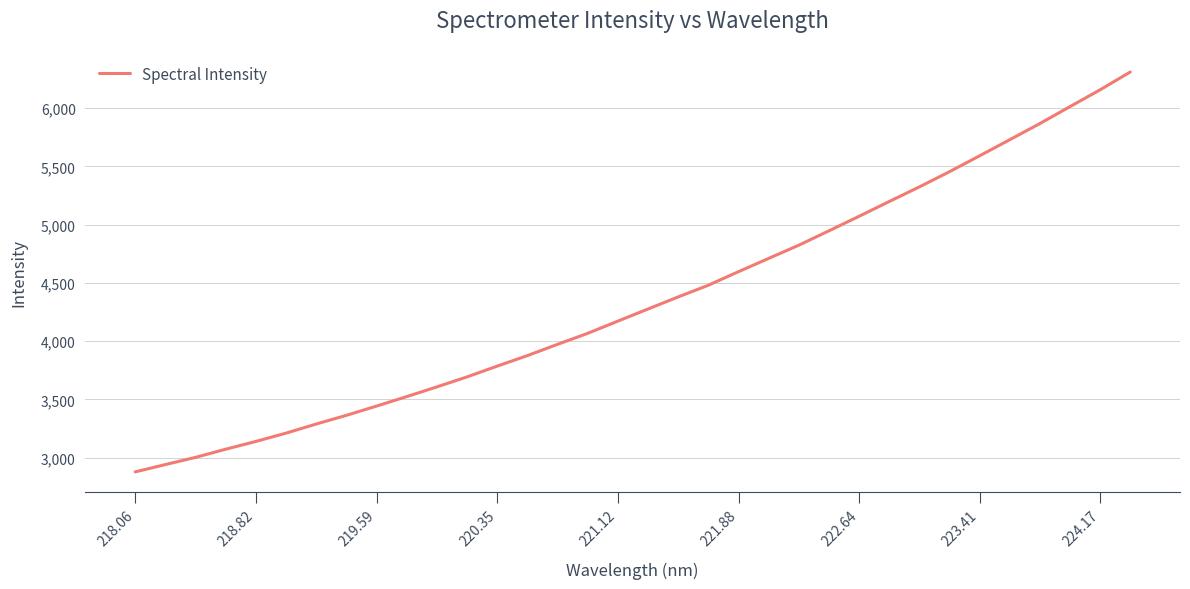

What is the difference between the maximum and minimum values?

3431.2